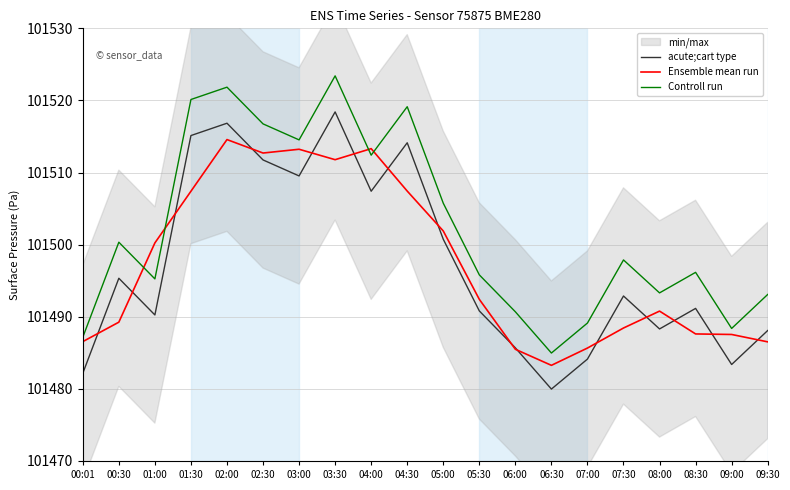

Count the number of categories in the chart.

20